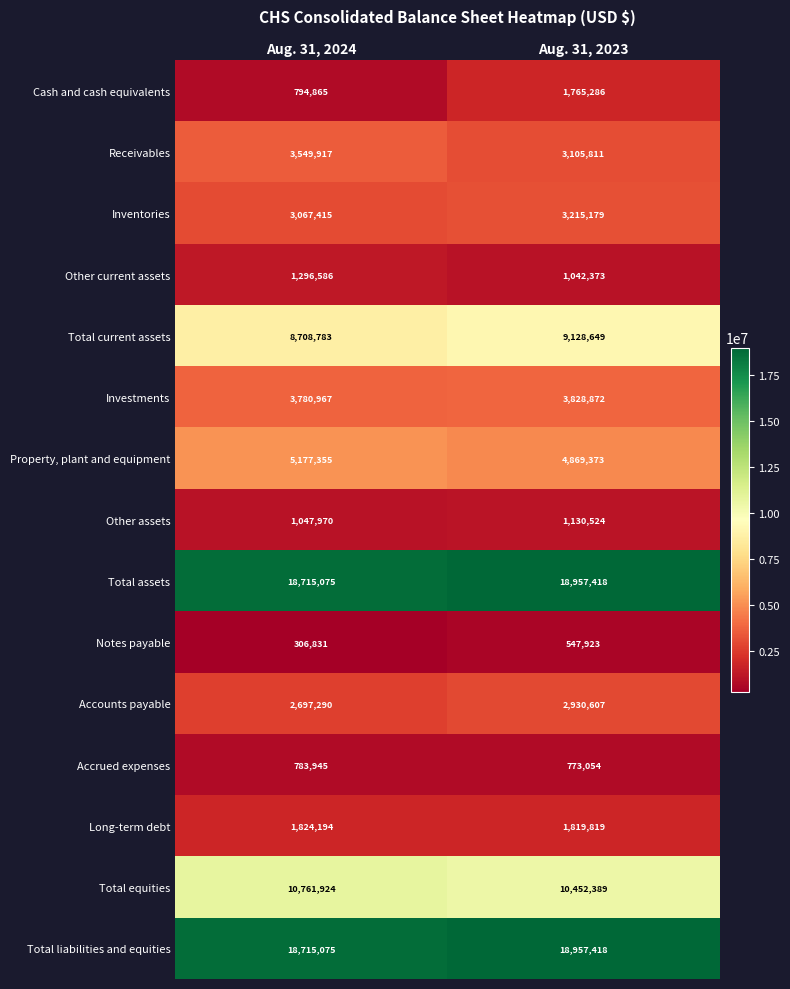

At how many categories does at least one series exceed 8025539?

2